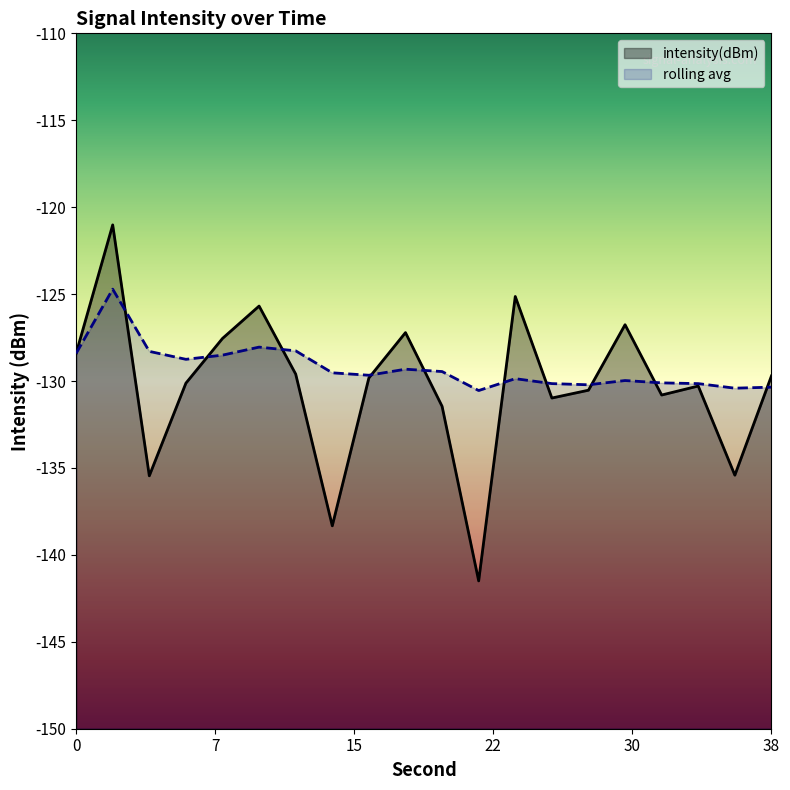

What is the difference between the rolling_avg values at 28 and 36?

0.2